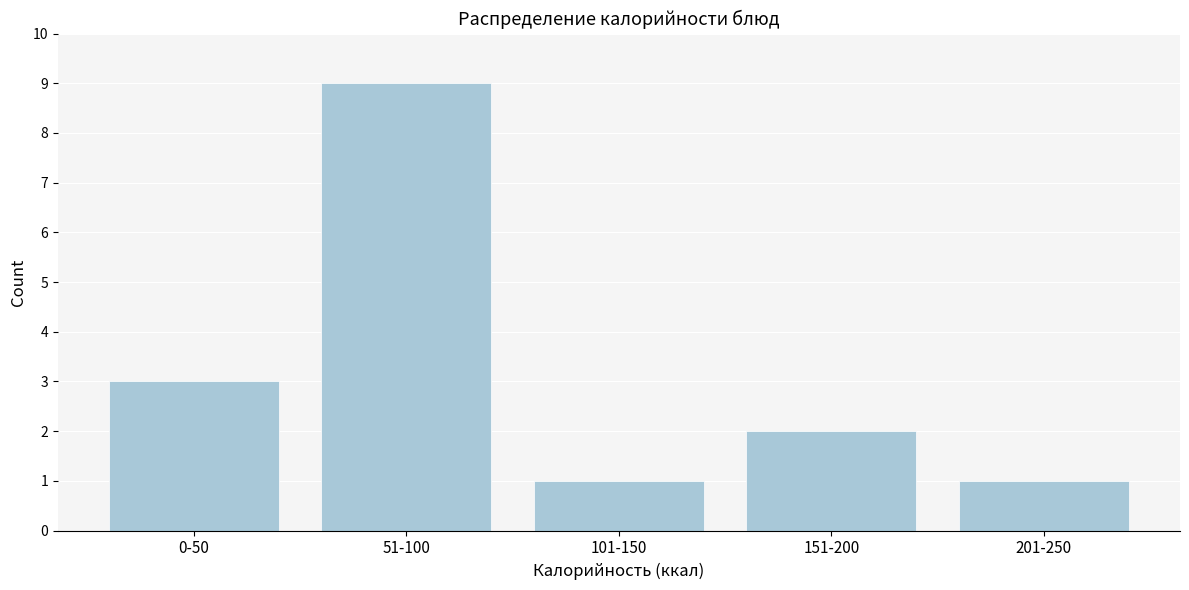

Reading right to left, what are all the values shown in this chart?

1	2	1	9	3